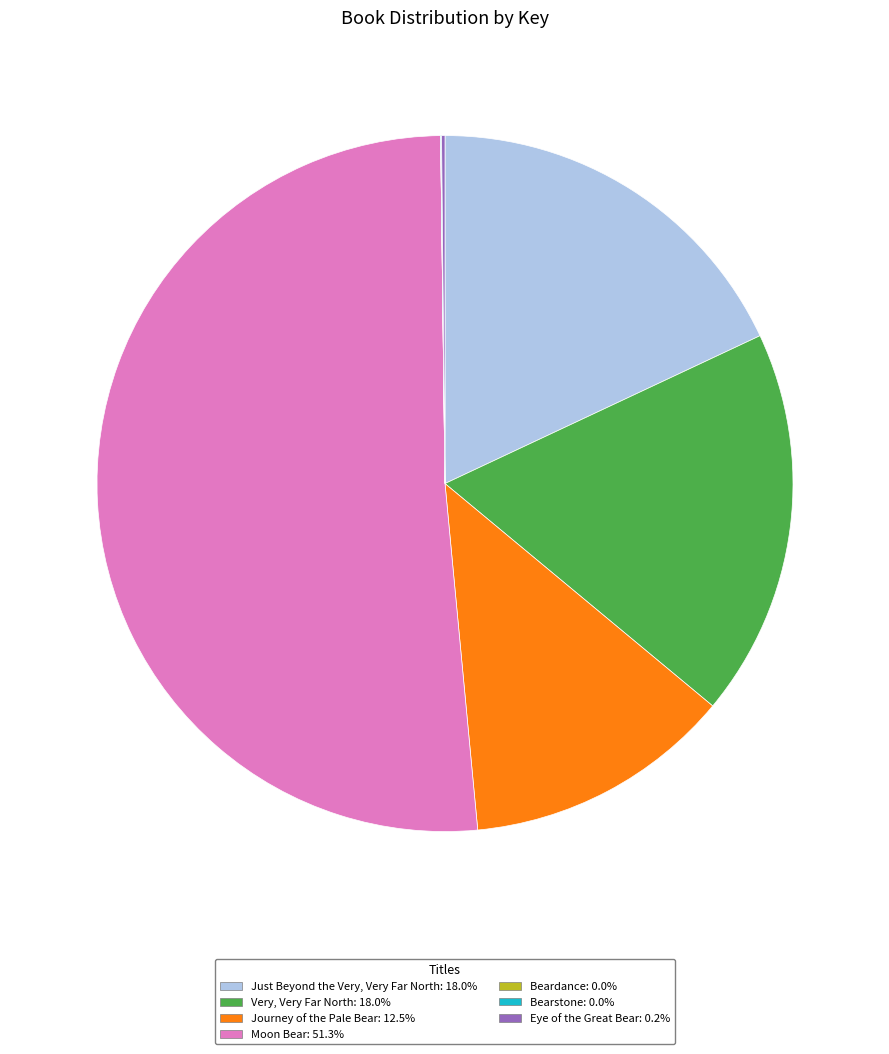

Does Just Beyond the Very, Very Far North: 18.0% account for over 50% of the chart?

No